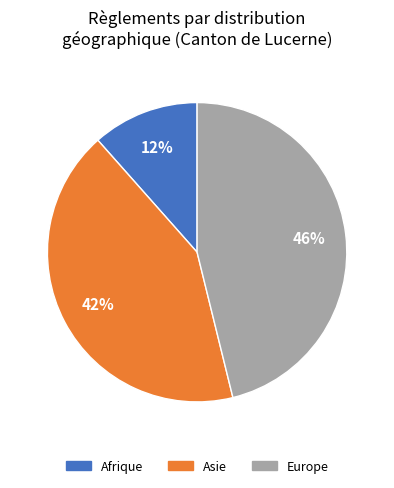

To the nearest percent, what is the average slice percentage?

33%